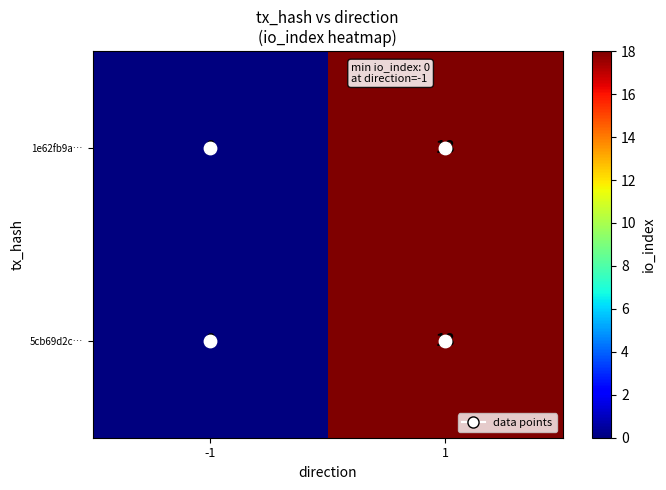

List the labels in order of 5cb69d2c… value, largest first.

1, -1